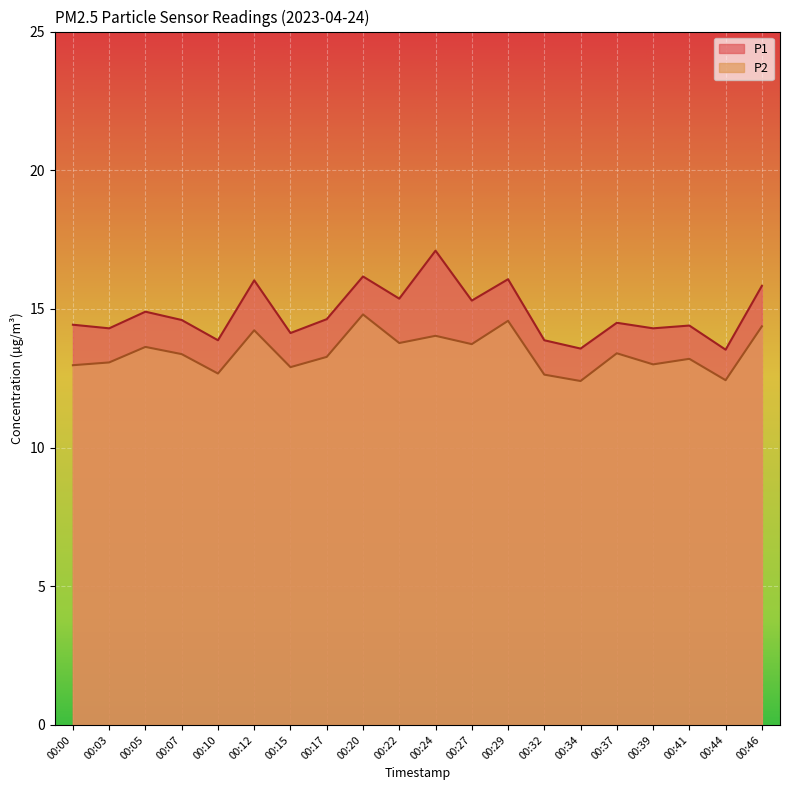

Reading left to right, list all the values displayed in this chart.

P1: 14.4	14.3	14.9	14.6	13.9	16.0	14.1	14.6	16.2	15.4	17.1	15.3	16.1	13.9	13.6	14.5	14.3	14.4	13.5	15.8
P2: 13.0	13.1	13.6	13.4	12.7	14.2	12.9	13.3	14.8	13.8	14.0	13.7	14.6	12.6	12.4	13.4	13.0	13.2	12.4	14.4